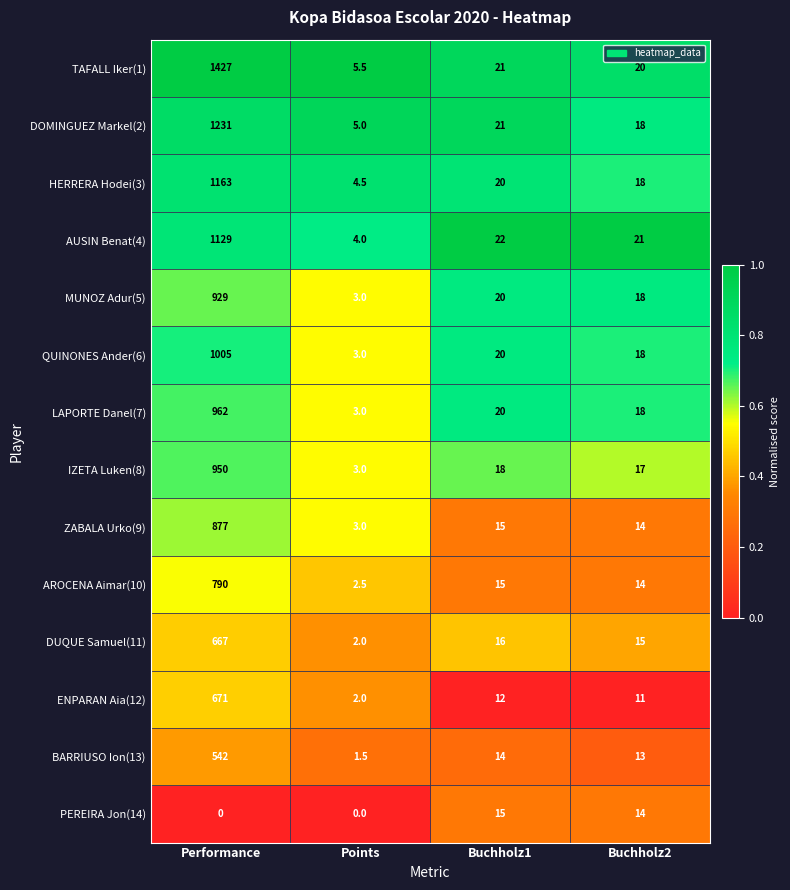

At which label is ZABALA Urko(9) closest to 440?

Buchholz1